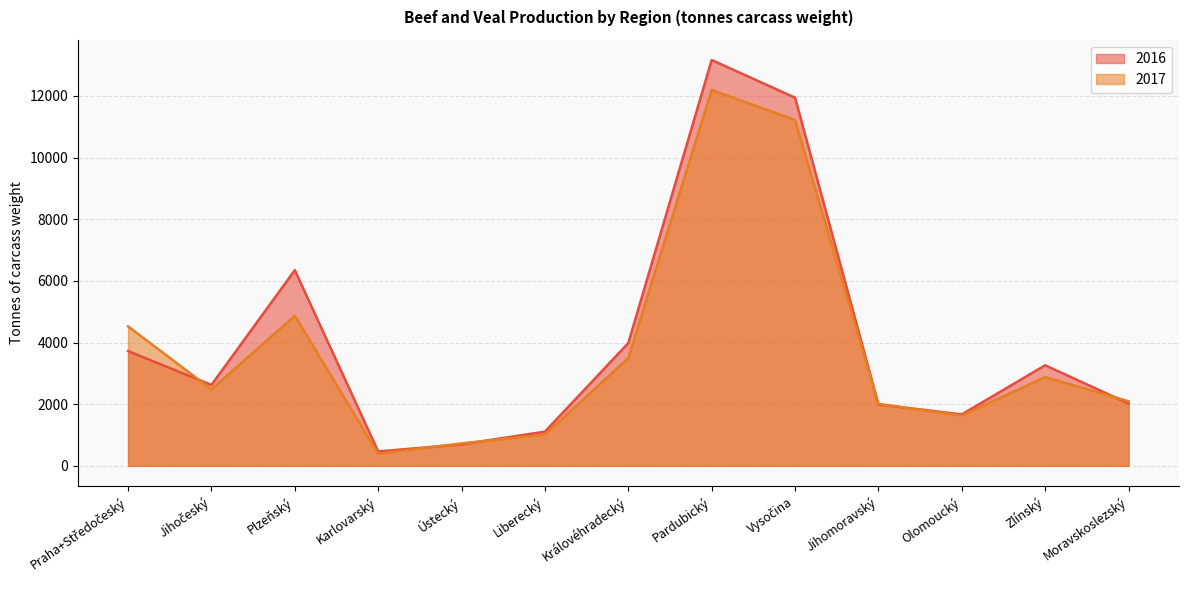

The value of 2016 at Vysočina is 4369. True or false?

False